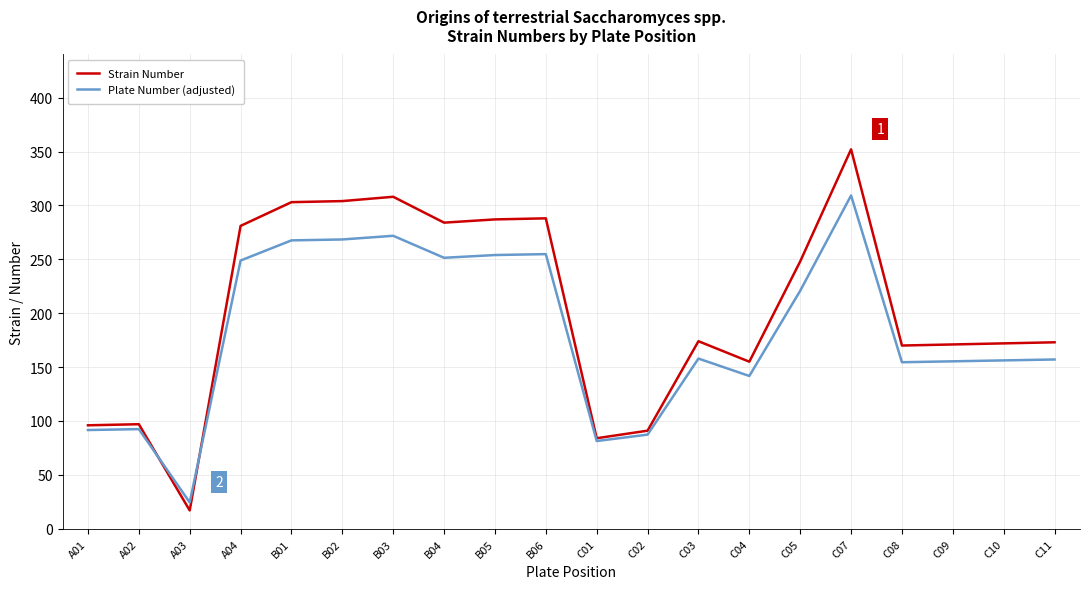

What is the smallest value displayed?

17.0